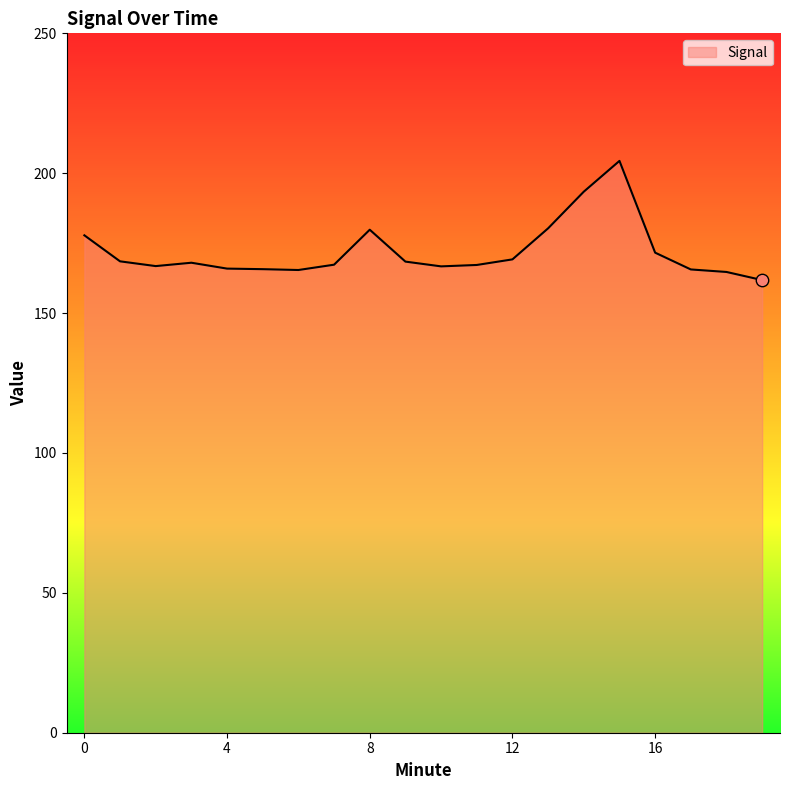

What is the smallest value displayed?

161.8